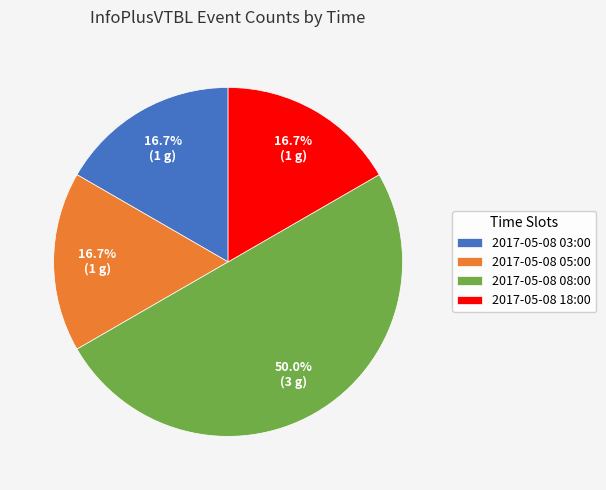

How much of the chart is everything except 2017-05-08 18:00?

83.3%